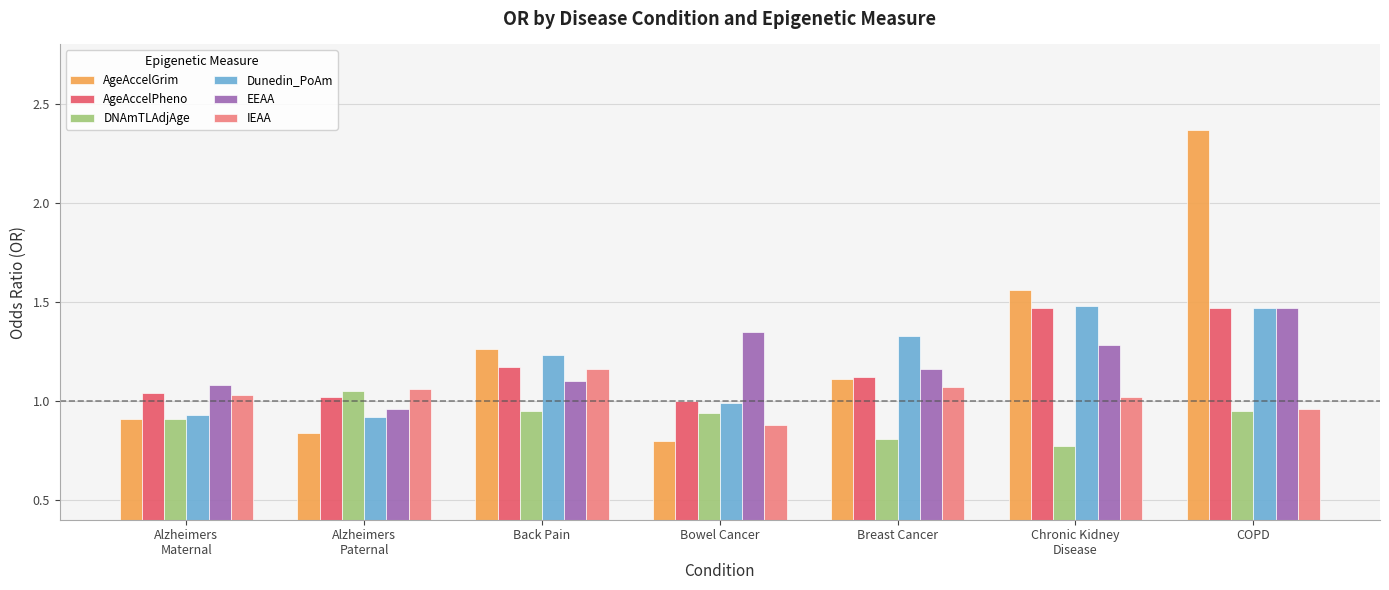

At which category is the sum across all series the highest?

COPD